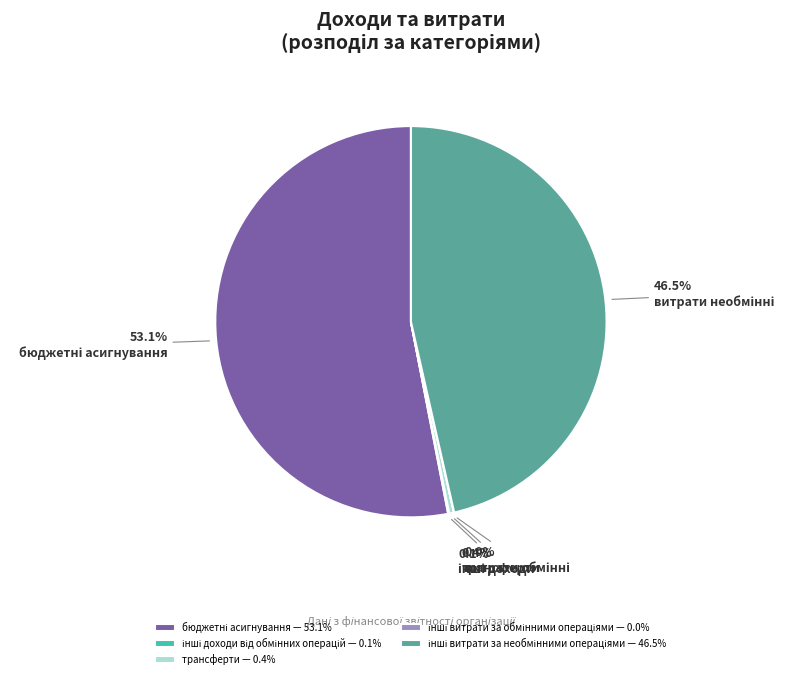

How much of the chart is everything except трансферти — 0.4%?

99.6%